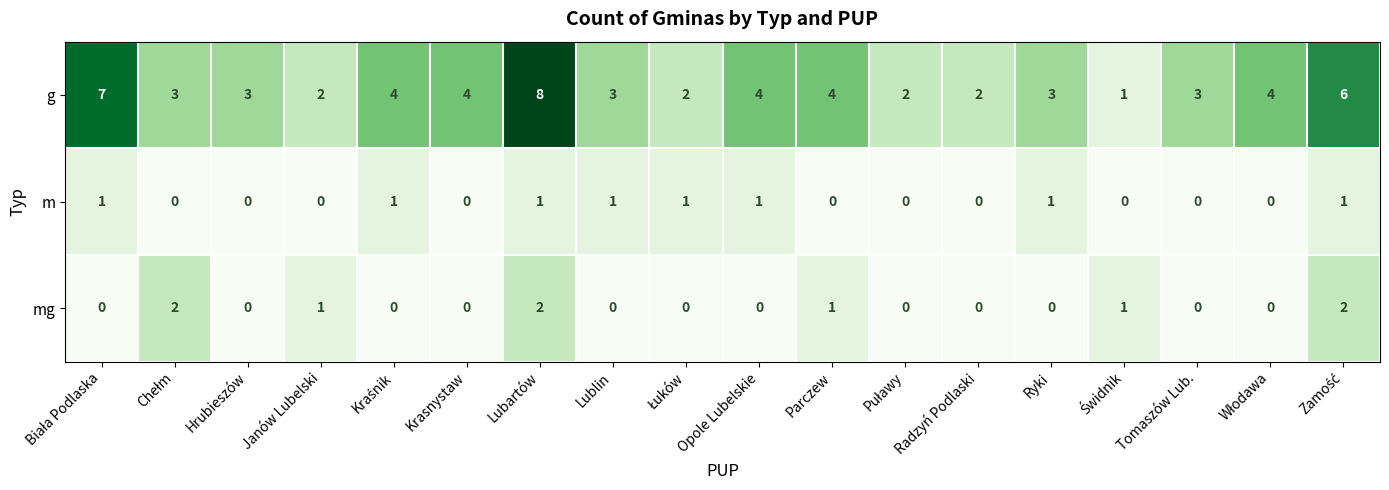

List the series in order of their peak value, highest first.

g, mg, m